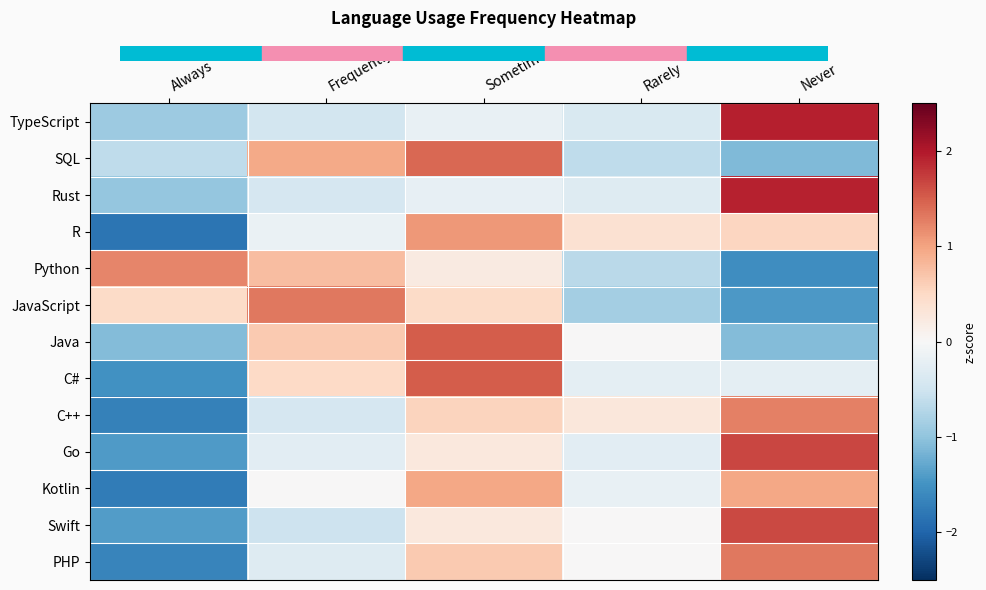

Rank the series by their maximum value, from highest to lowest.

TypeScript, Rust, Go, Swift, C#, Java, SQL, JavaScript, PHP, C++, Python, R, Kotlin